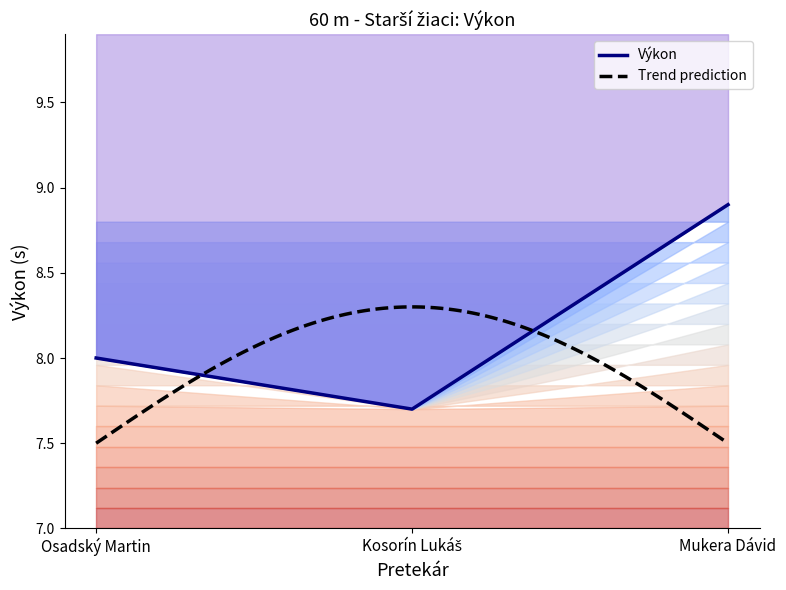

At which label does the data first exceed 8?

Mukera Dávid